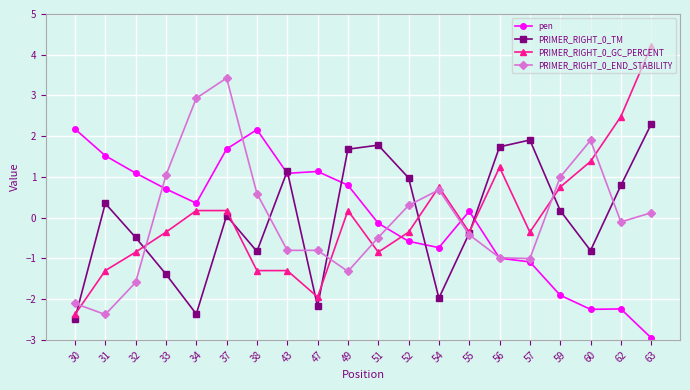

What is the difference between the highest and lowest values at 30?

4.7